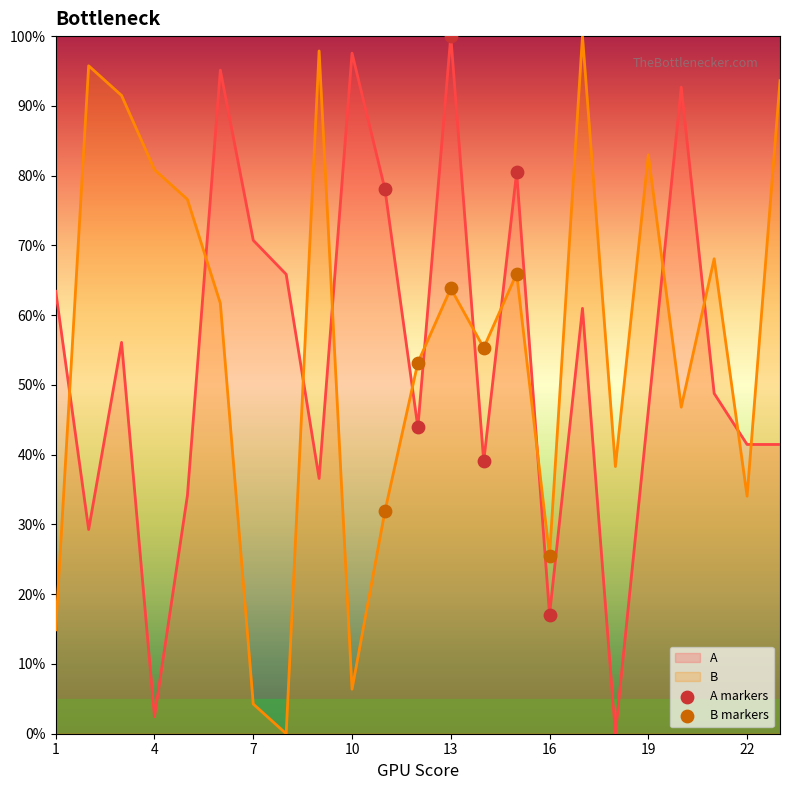

Which series has the largest total across all categories?

B